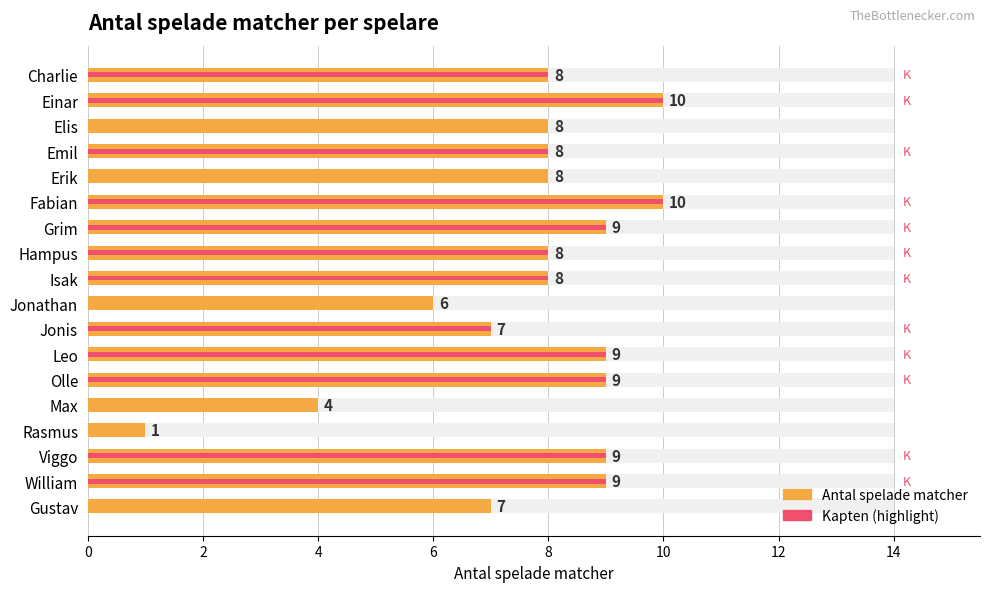

How many bars are there in each group?

2